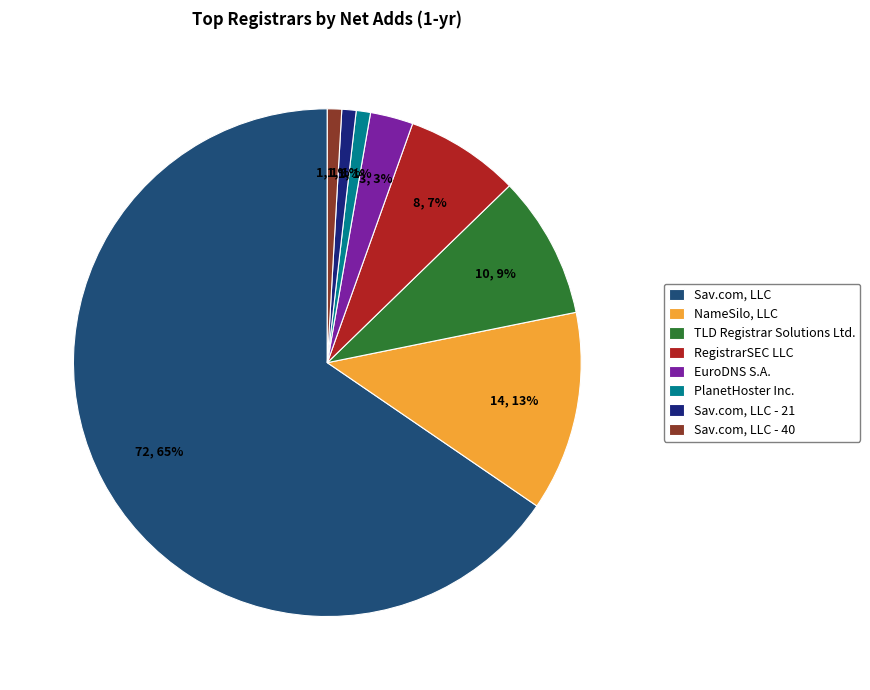

Which slice is the largest?

Sav.com, LLC